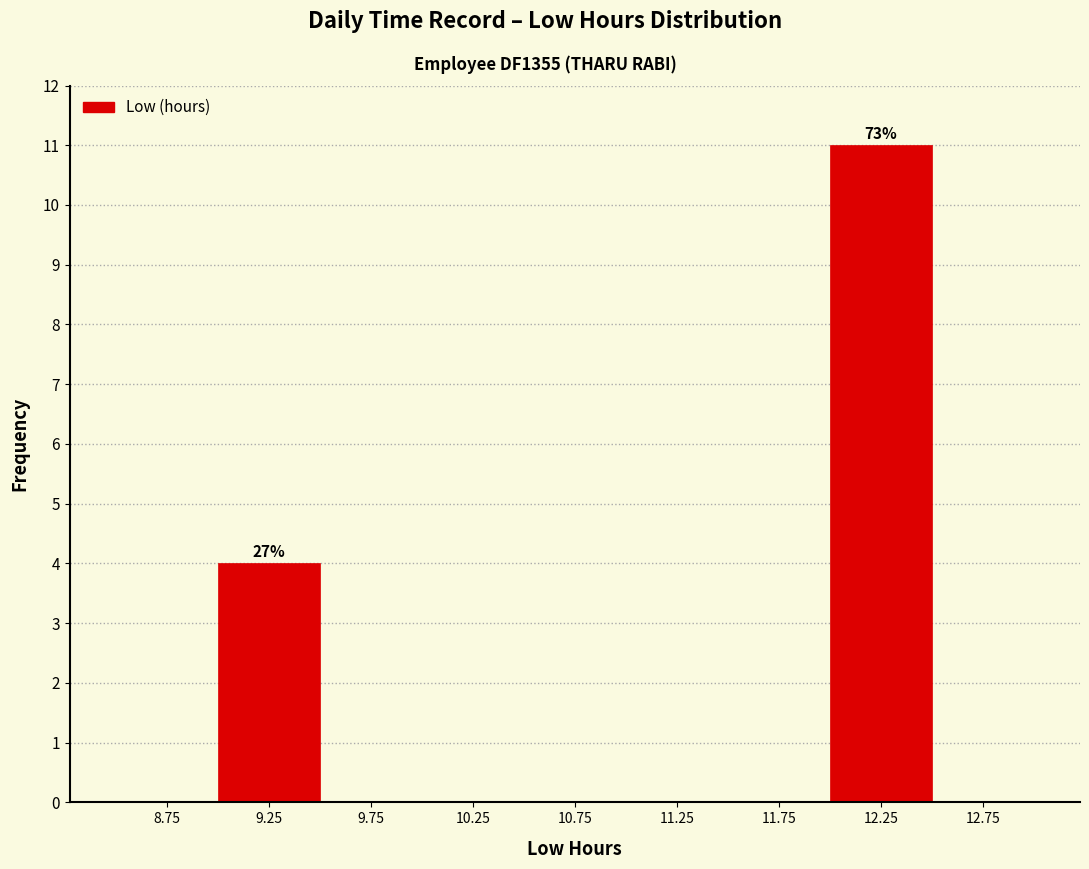

Over which range of the x-axis is the bar tallest?

12.0 to 12.5